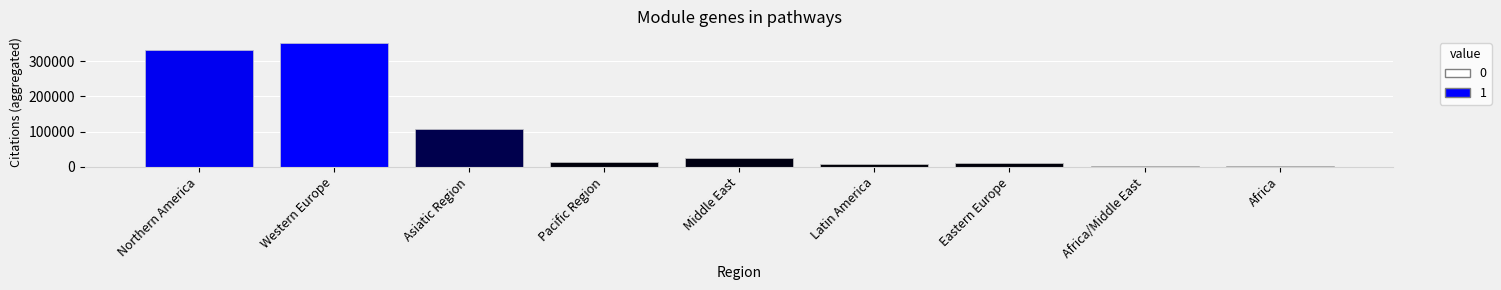

Reading right to left, what are all the values shown in this chart?

Africa=1077	Africa/Middle East=1384	Eastern Europe=11774	Latin America=9235	Middle East=25132	Pacific Region=14983	Asiatic Region=106313	Western Europe=351480	Northern America=332454